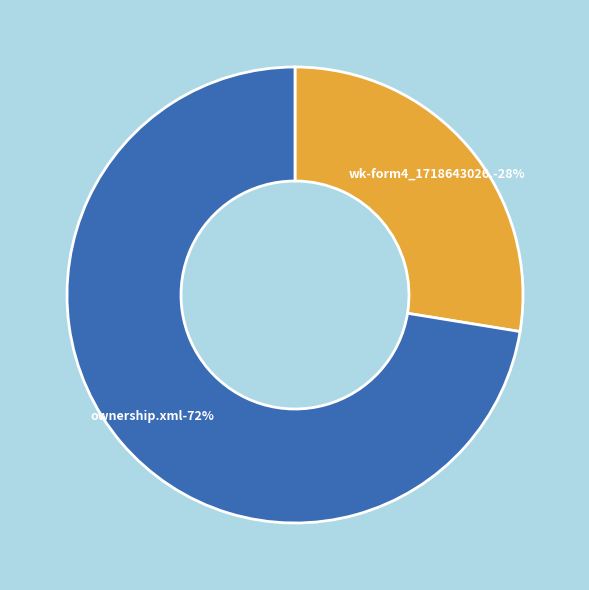

Count the number of slices in the pie.

2